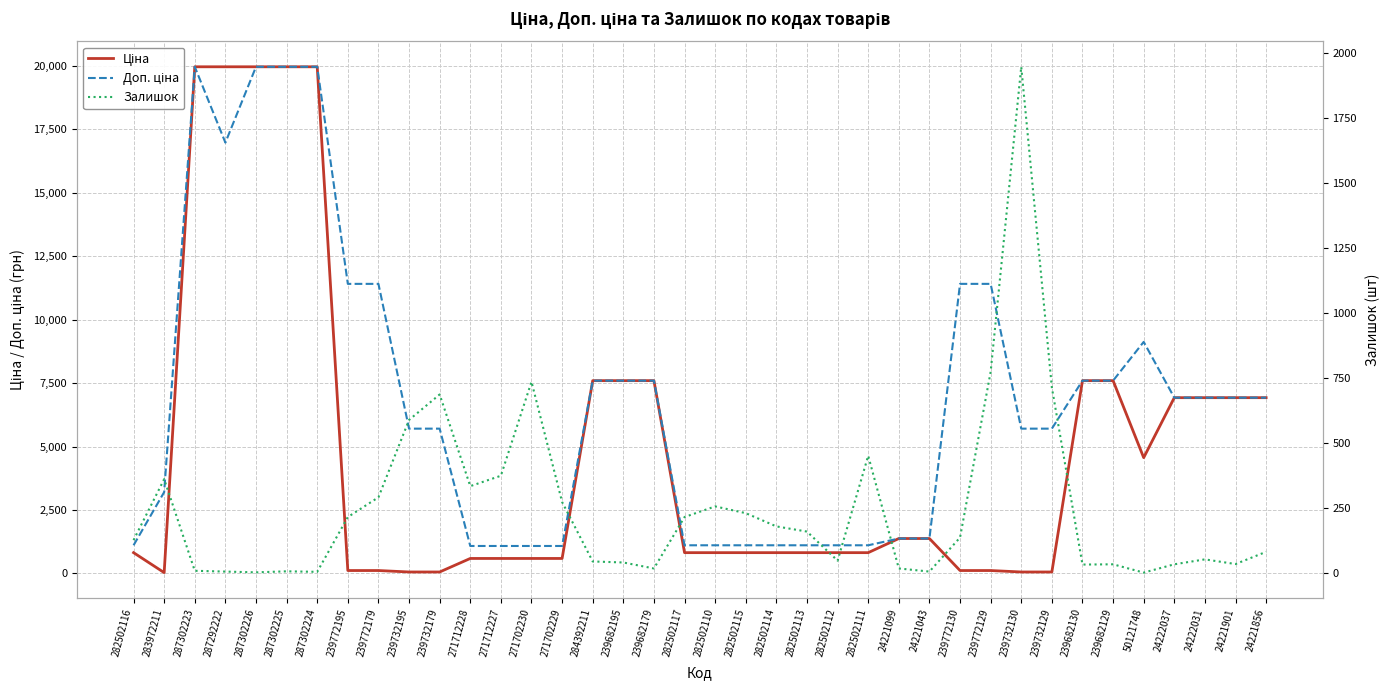

True or false: Залишок and Ціна intersect in this chart.

True